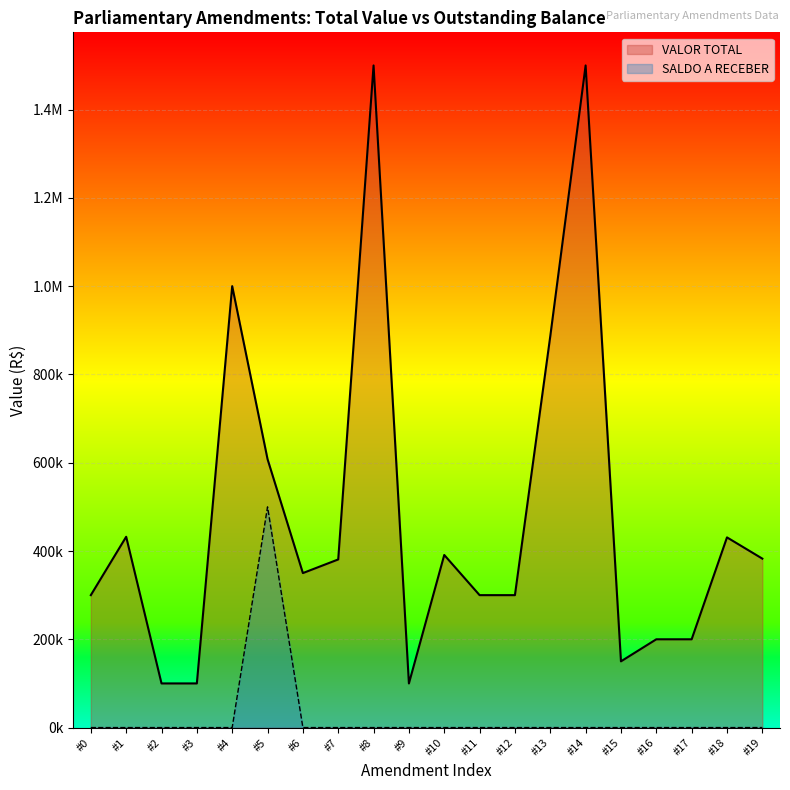

Which series has the largest range (max minus min)?

VALOR TOTAL